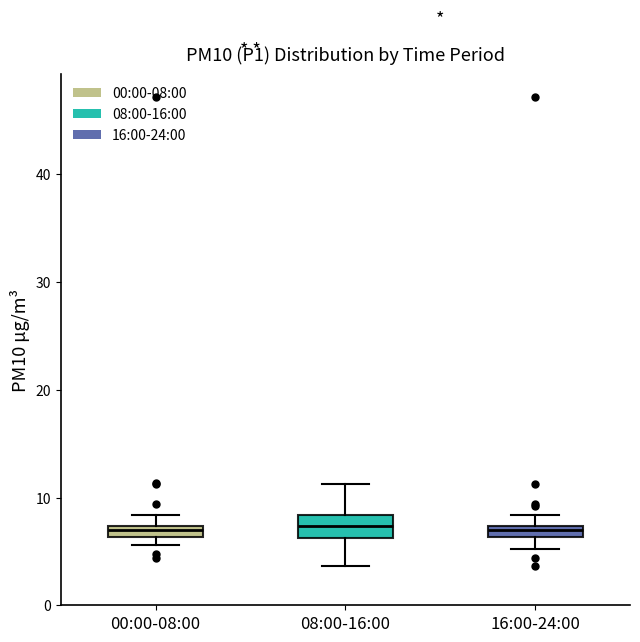

Comparing the boxes themselves (not the whiskers), which one is the tallest?

08:00-16:00